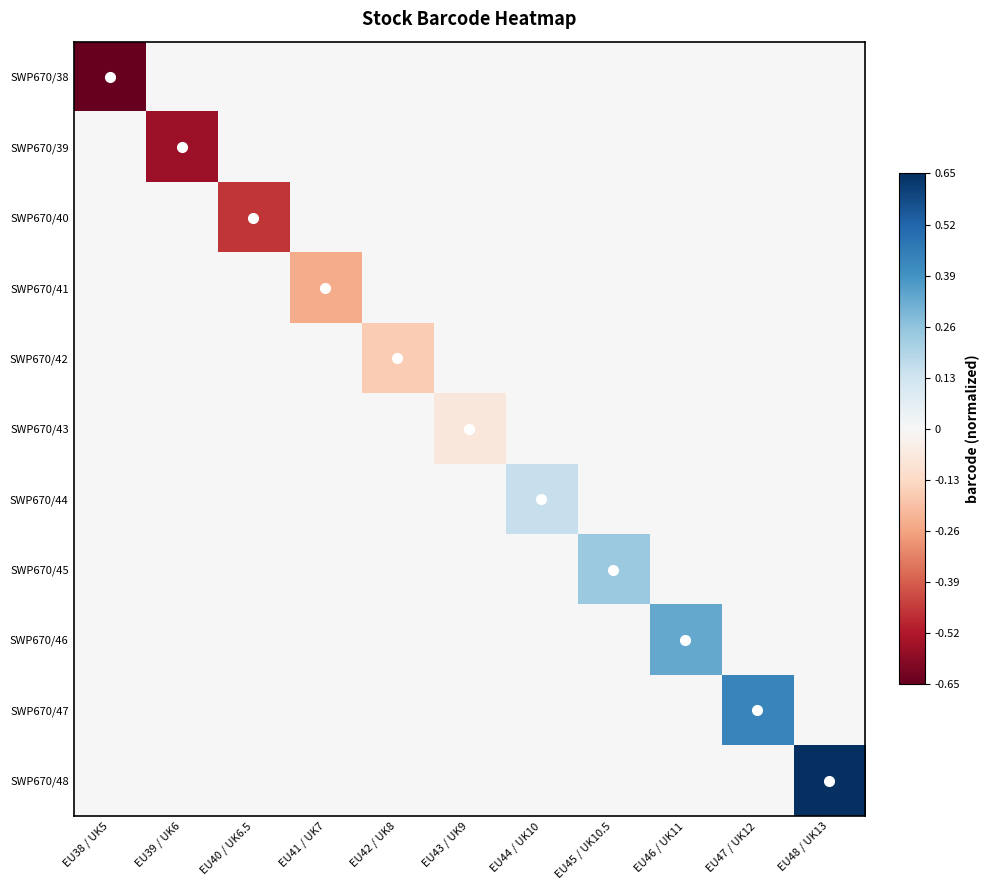

Reading left to right, transcribe all the data shown in this chart.

SWP670/38: EU38 / UK5=-0.7	EU39 / UK6=0.0	EU40 / UK6.5=0.0	EU41 / UK7=0.0	EU42 / UK8=0.0	EU43 / UK9=0.0	EU44 / UK10=0.0	EU45 / UK10.5=0.0	EU46 / UK11=0.0	EU47 / UK12=0.0	EU48 / UK13=0.0
SWP670/39: EU38 / UK5=0.0	EU39 / UK6=-0.6	EU40 / UK6.5=0.0	EU41 / UK7=0.0	EU42 / UK8=0.0	EU43 / UK9=0.0	EU44 / UK10=0.0	EU45 / UK10.5=0.0	EU46 / UK11=0.0	EU47 / UK12=0.0	EU48 / UK13=0.0
SWP670/40: EU38 / UK5=0.0	EU39 / UK6=0.0	EU40 / UK6.5=-0.5	EU41 / UK7=0.0	EU42 / UK8=0.0	EU43 / UK9=0.0	EU44 / UK10=0.0	EU45 / UK10.5=0.0	EU46 / UK11=0.0	EU47 / UK12=0.0	EU48 / UK13=0.0
SWP670/41: EU38 / UK5=0.0	EU39 / UK6=0.0	EU40 / UK6.5=0.0	EU41 / UK7=-0.2	EU42 / UK8=0.0	EU43 / UK9=0.0	EU44 / UK10=0.0	EU45 / UK10.5=0.0	EU46 / UK11=0.0	EU47 / UK12=0.0	EU48 / UK13=0.0
SWP670/42: EU38 / UK5=0.0	EU39 / UK6=0.0	EU40 / UK6.5=0.0	EU41 / UK7=0.0	EU42 / UK8=-0.2	EU43 / UK9=0.0	EU44 / UK10=0.0	EU45 / UK10.5=0.0	EU46 / UK11=0.0	EU47 / UK12=0.0	EU48 / UK13=0.0
SWP670/43: EU38 / UK5=0.0	EU39 / UK6=0.0	EU40 / UK6.5=0.0	EU41 / UK7=0.0	EU42 / UK8=0.0	EU43 / UK9=-0.1	EU44 / UK10=0.0	EU45 / UK10.5=0.0	EU46 / UK11=0.0	EU47 / UK12=0.0	EU48 / UK13=0.0
SWP670/44: EU38 / UK5=0.0	EU39 / UK6=0.0	EU40 / UK6.5=0.0	EU41 / UK7=0.0	EU42 / UK8=0.0	EU43 / UK9=0.0	EU44 / UK10=0.2	EU45 / UK10.5=0.0	EU46 / UK11=0.0	EU47 / UK12=0.0	EU48 / UK13=0.0
SWP670/45: EU38 / UK5=0.0	EU39 / UK6=0.0	EU40 / UK6.5=0.0	EU41 / UK7=0.0	EU42 / UK8=0.0	EU43 / UK9=0.0	EU44 / UK10=0.0	EU45 / UK10.5=0.2	EU46 / UK11=0.0	EU47 / UK12=0.0	EU48 / UK13=0.0
SWP670/46: EU38 / UK5=0.0	EU39 / UK6=0.0	EU40 / UK6.5=0.0	EU41 / UK7=0.0	EU42 / UK8=0.0	EU43 / UK9=0.0	EU44 / UK10=0.0	EU45 / UK10.5=0.0	EU46 / UK11=0.3	EU47 / UK12=0.0	EU48 / UK13=0.0
SWP670/47: EU38 / UK5=0.0	EU39 / UK6=0.0	EU40 / UK6.5=0.0	EU41 / UK7=0.0	EU42 / UK8=0.0	EU43 / UK9=0.0	EU44 / UK10=0.0	EU45 / UK10.5=0.0	EU46 / UK11=0.0	EU47 / UK12=0.4	EU48 / UK13=0.0
SWP670/48: EU38 / UK5=0.0	EU39 / UK6=0.0	EU40 / UK6.5=0.0	EU41 / UK7=0.0	EU42 / UK8=0.0	EU43 / UK9=0.0	EU44 / UK10=0.0	EU45 / UK10.5=0.0	EU46 / UK11=0.0	EU47 / UK12=0.0	EU48 / UK13=0.7